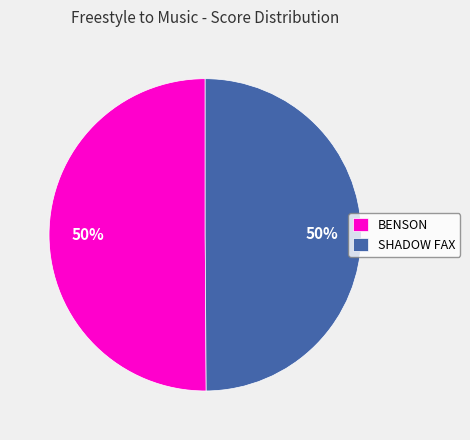

To the nearest percent, what is the combined percentage of SHADOW FAX and BENSON?

100%